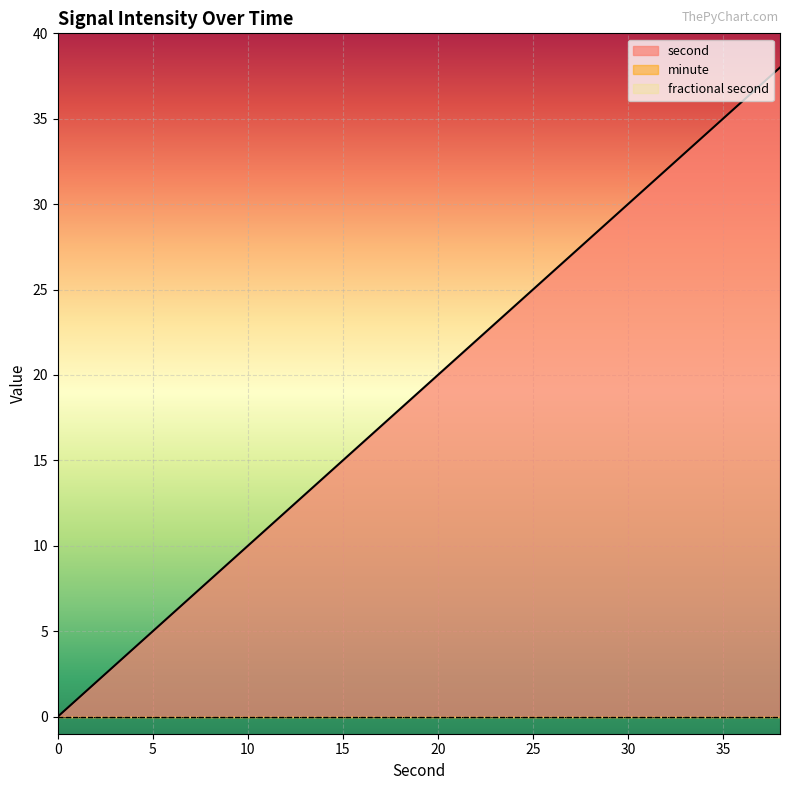

What are all the series names shown in the legend?

second, minute, fractional second